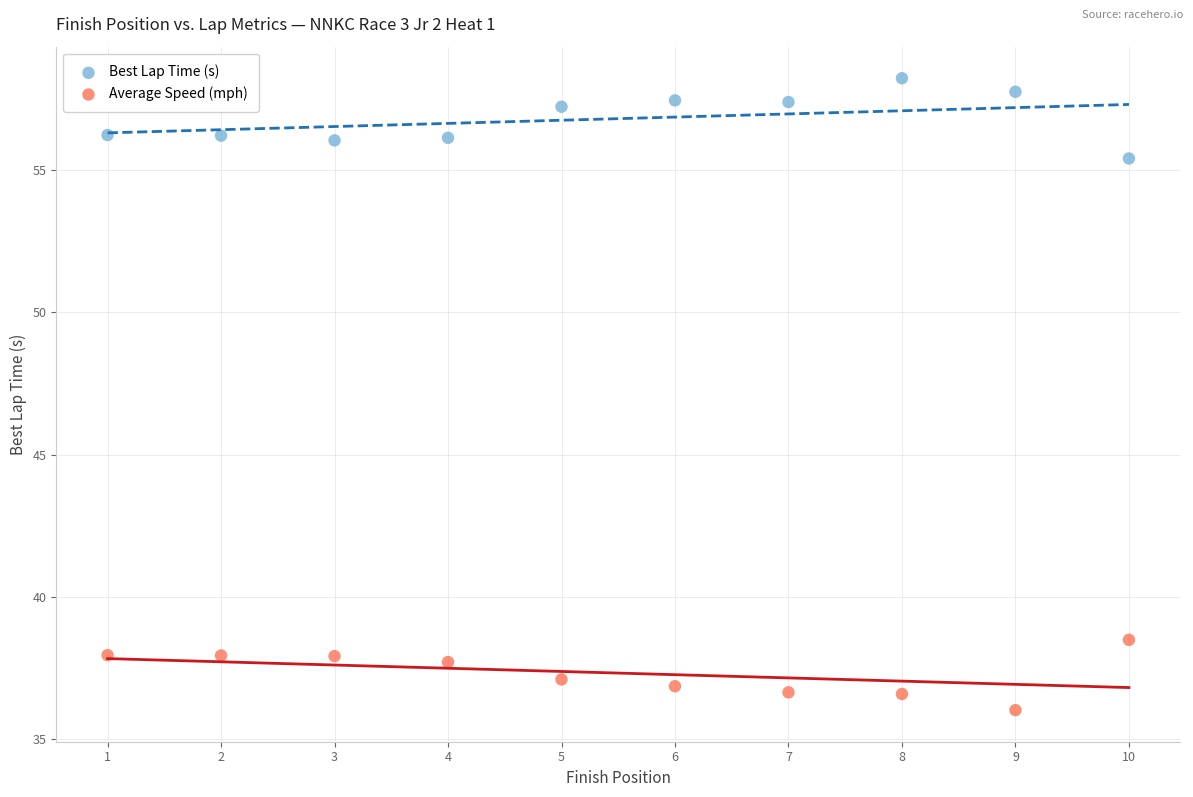

Which series contains the lowest Y value?

Average Speed (mph)